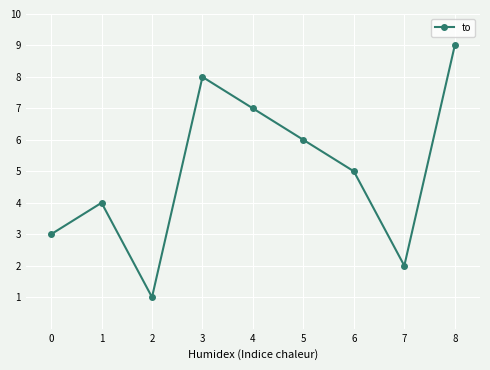

Rank the categories by value from lowest to highest.

2, 7, 0, 1, 6, 5, 4, 3, 8